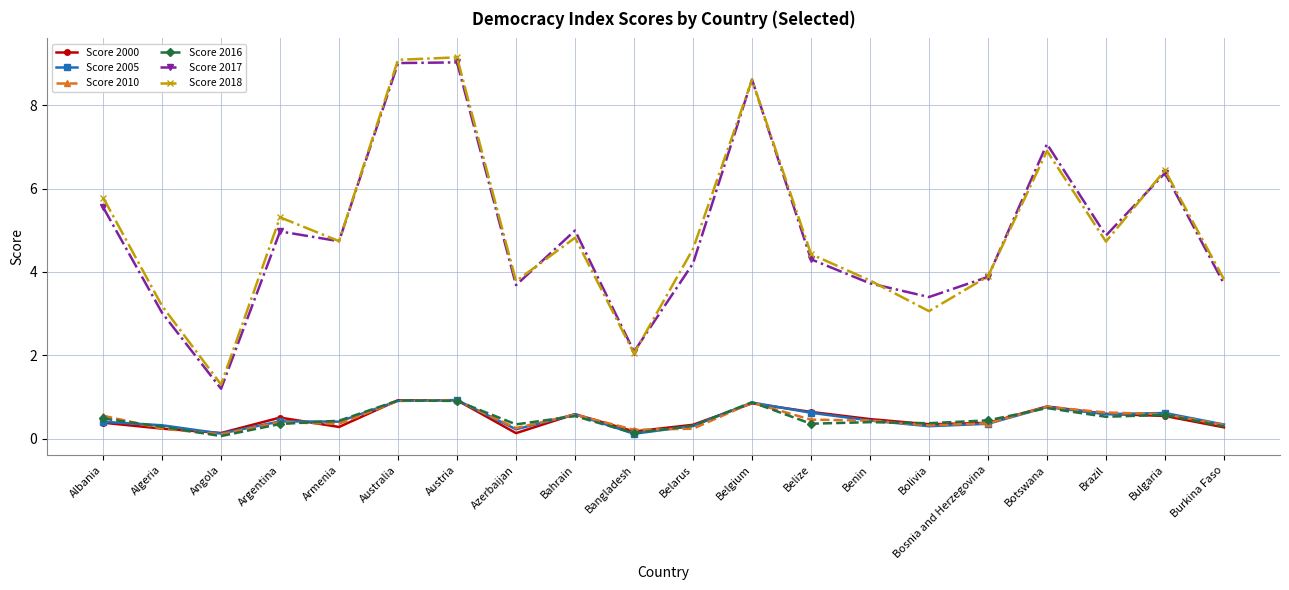

What is the label of the 4th point from the left?

Argentina